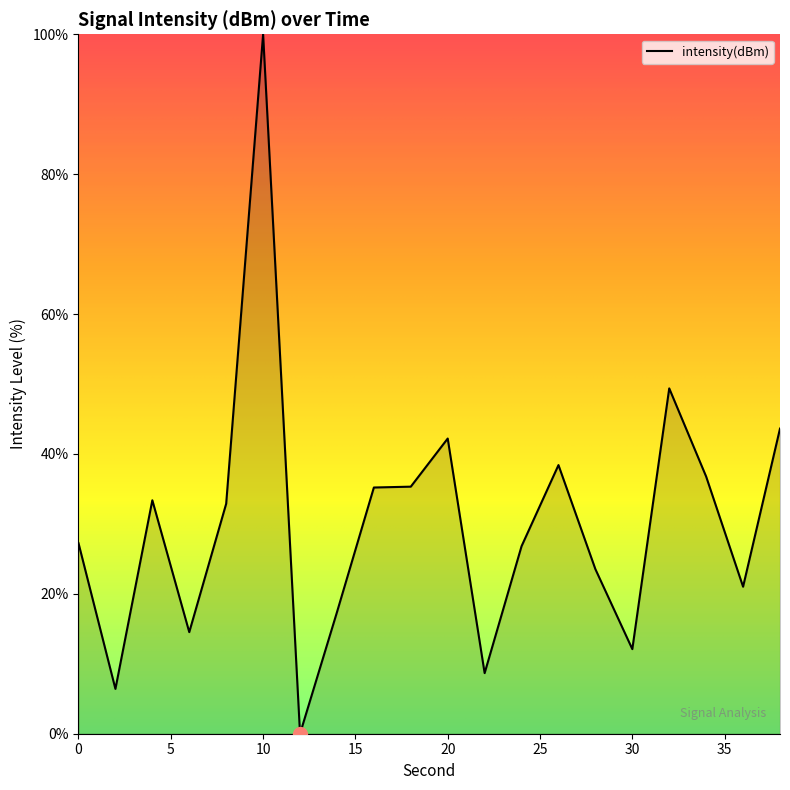

What is the difference between the maximum and minimum values?

100.0